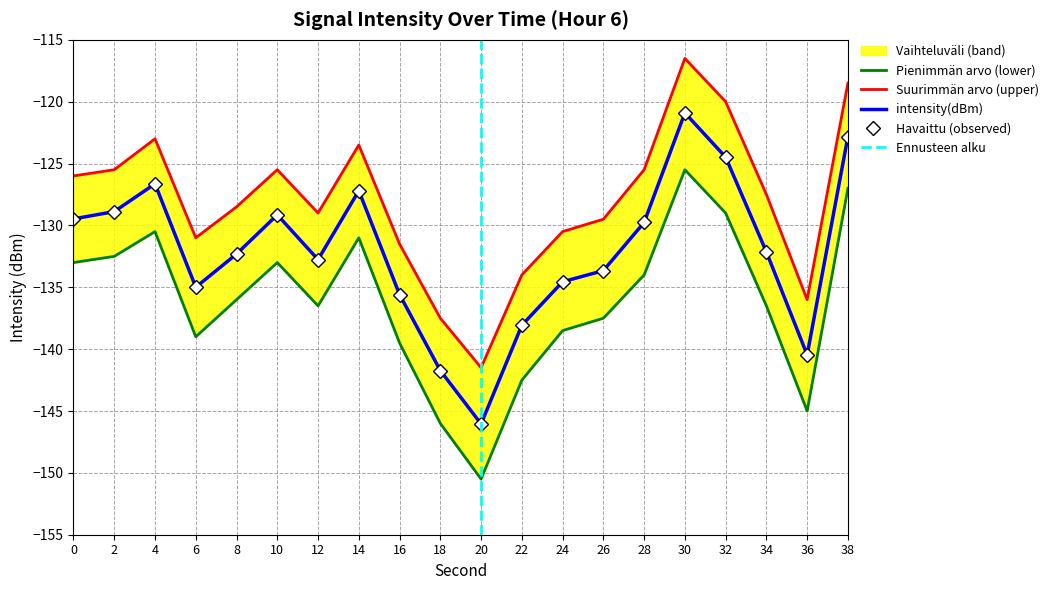

Is the value of intensity(dBm) at 2 greater than the value of lower_band at 16?

Yes